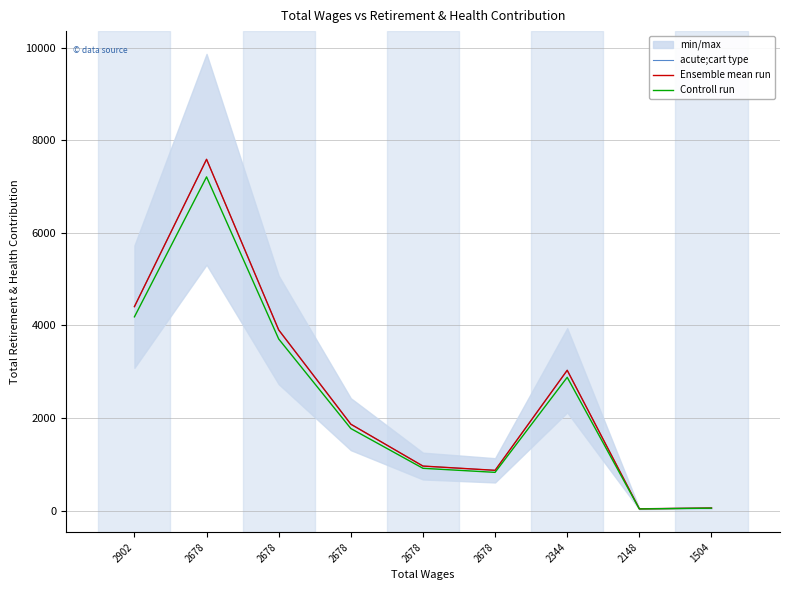

What is the sum of all Controll run values?

21602.0